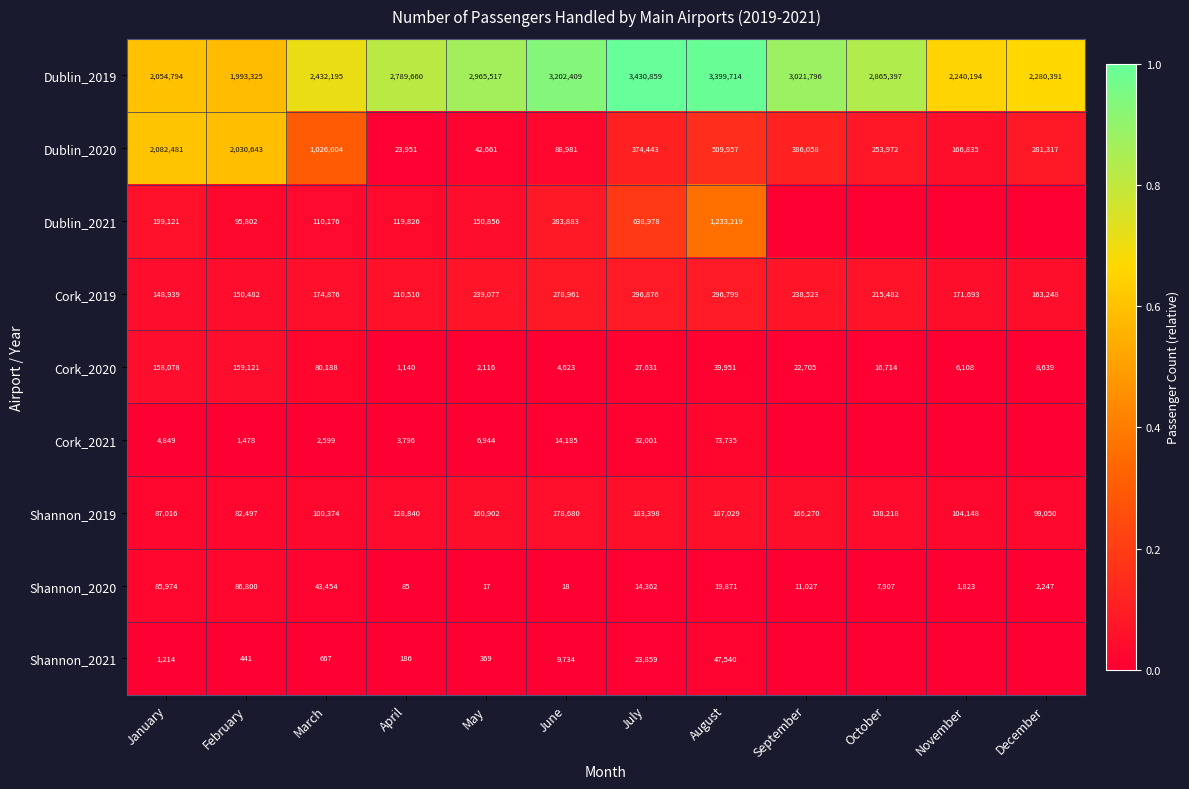

What is the approximate value of Dublin_2019 at October, to the nearest 100?

2865400